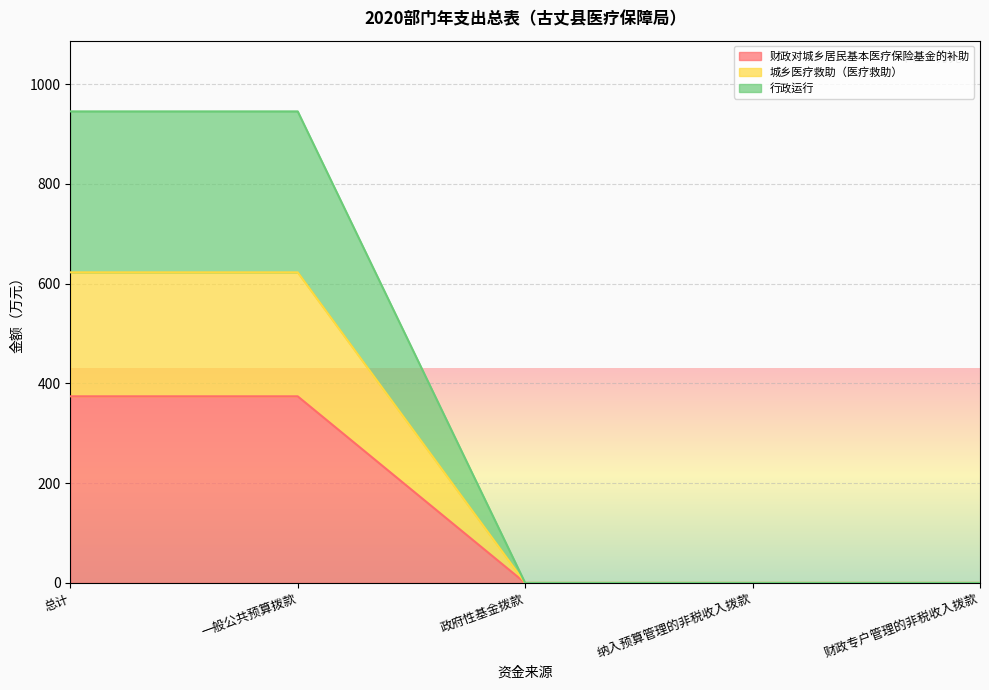

What are all the series names shown in the legend?

财政对城乡居民基本医疗保险基金的补助, 城乡医疗救助（医疗救助）, 行政运行